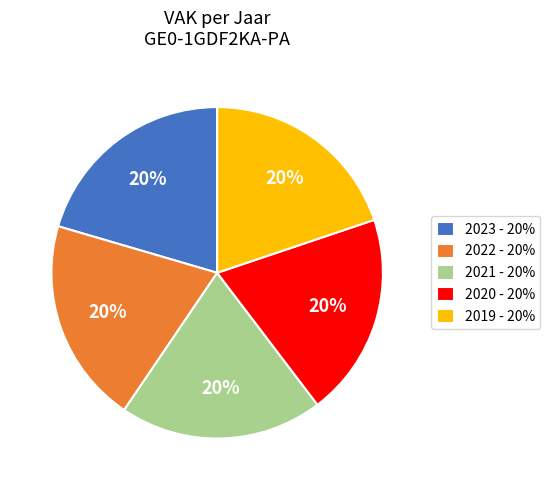

What is the ratio of the value at 2022 - 20% to the value at 2023 - 20%?

1.0